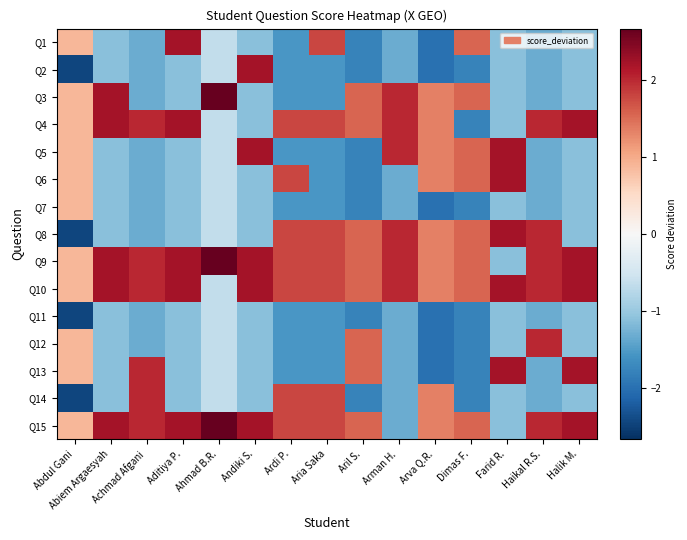

At which category is the sum across all series the highest?

Arva Q.R.